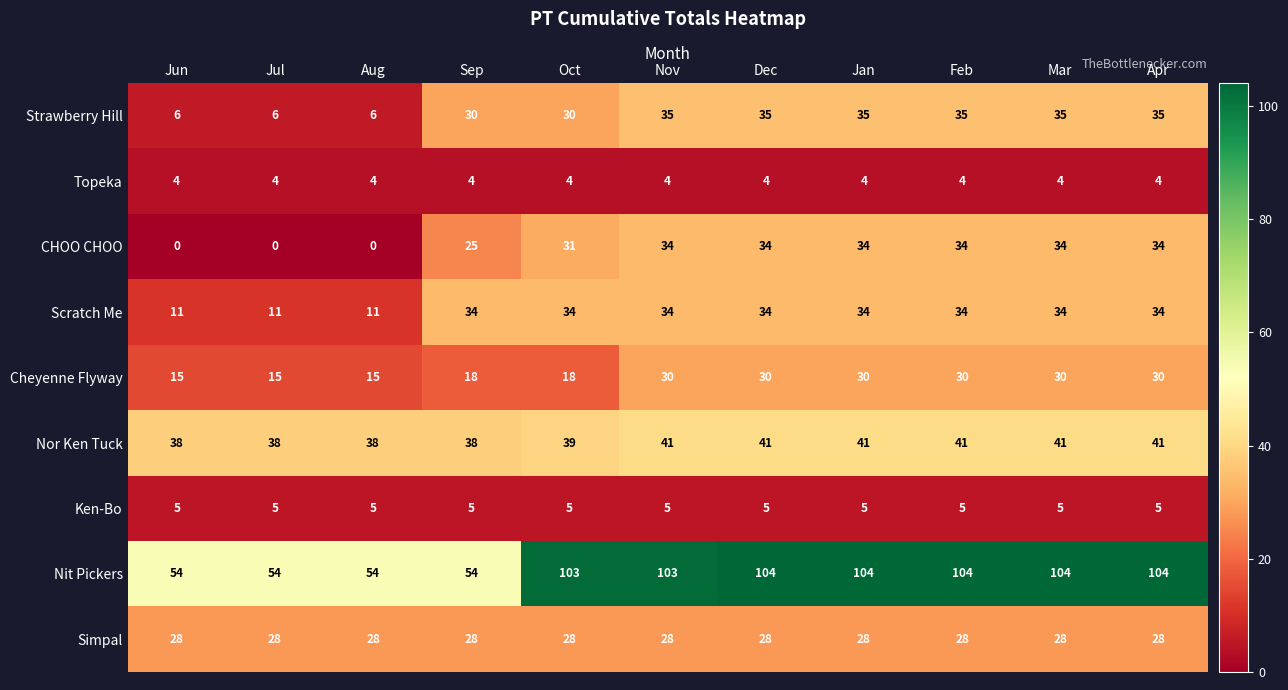

What is the difference between the highest and lowest values at Aug?

54